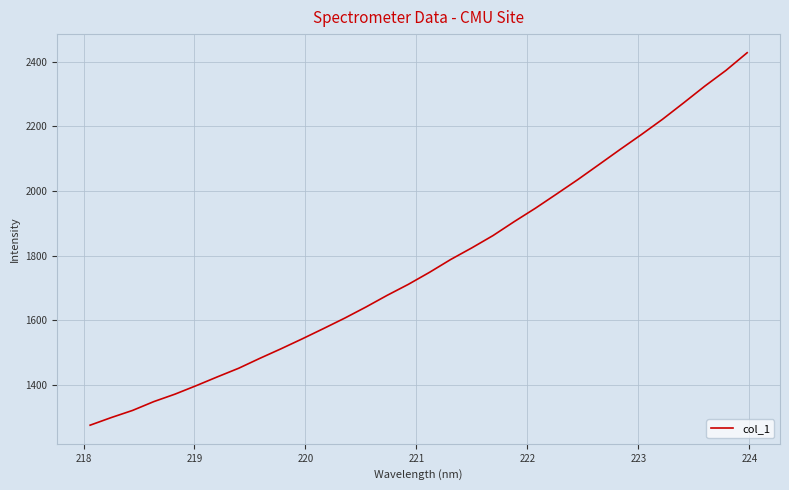

What is the difference between the maximum and minimum values?

1151.8